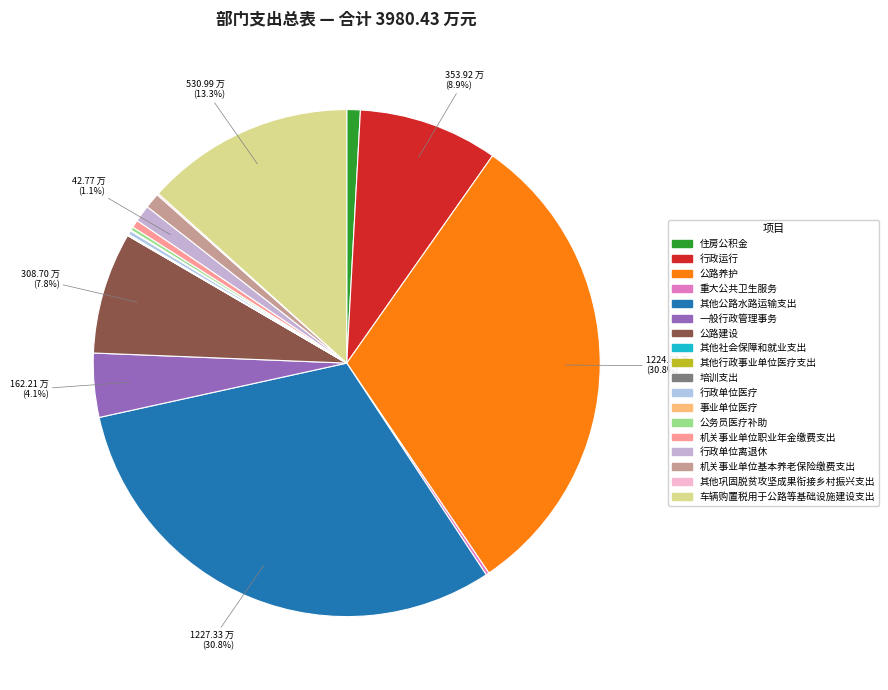

Approximately how many times larger is the value at 机关事业单位职业年金缴费支出 compared to 住房公积金?

0.6